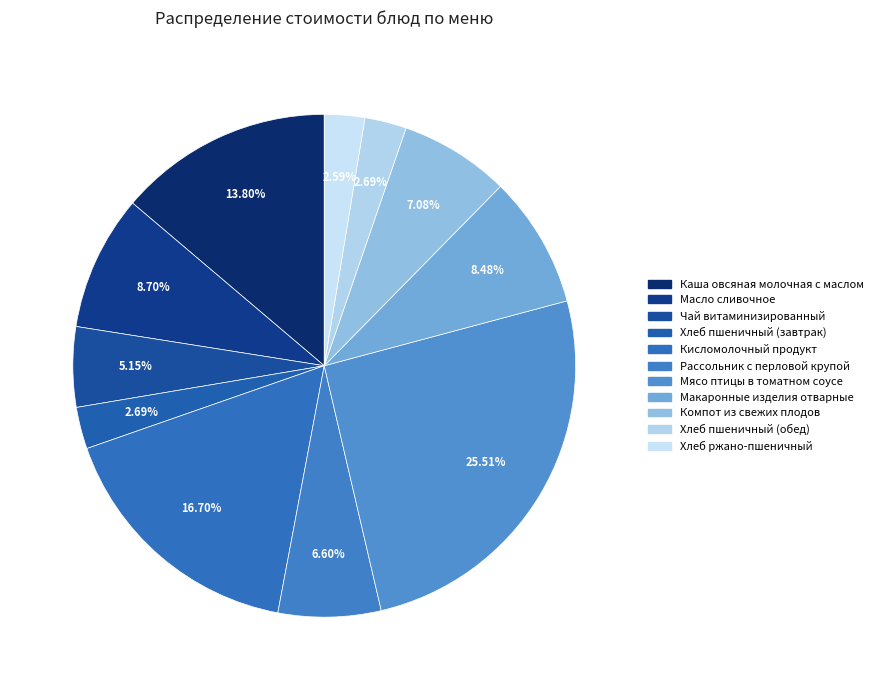

Which slice is the smallest?

Хлеб ржано-пшеничный